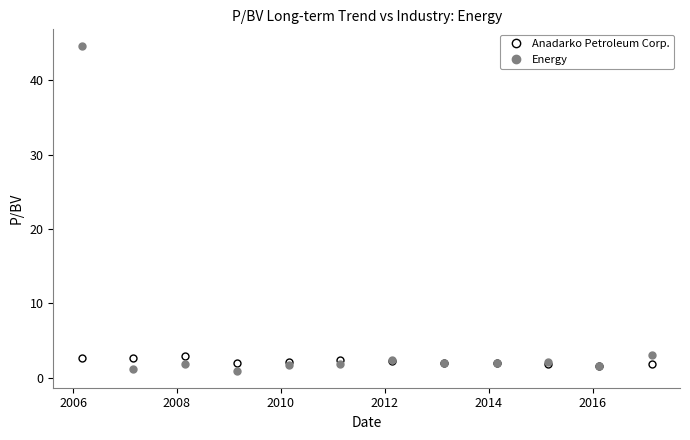

True or false: Anadarko Petroleum Corp. and Energy cross at least once.

True